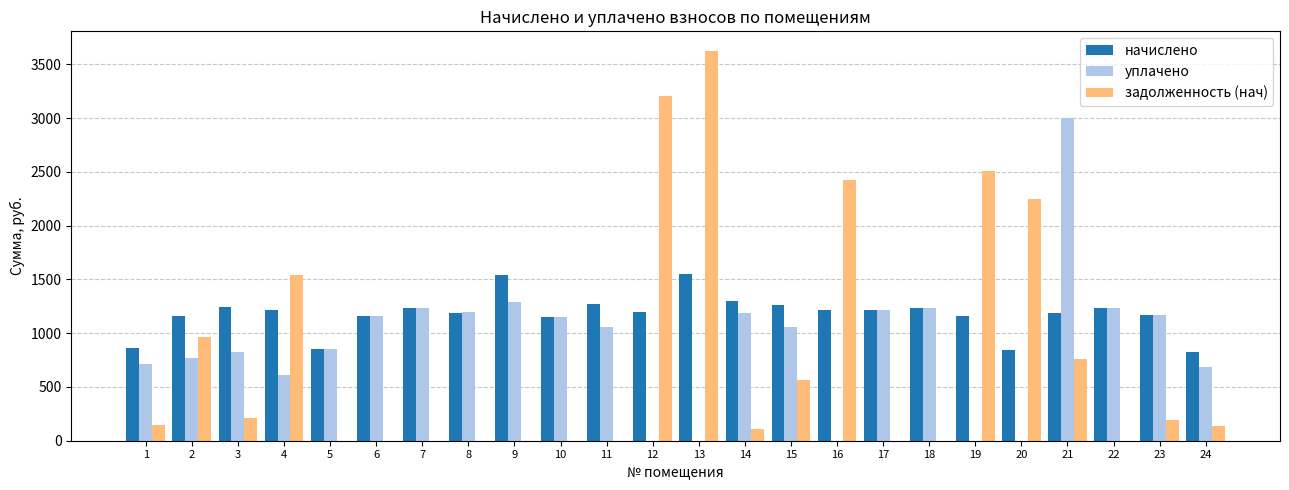

What is the maximum value for начислено?

1554.0